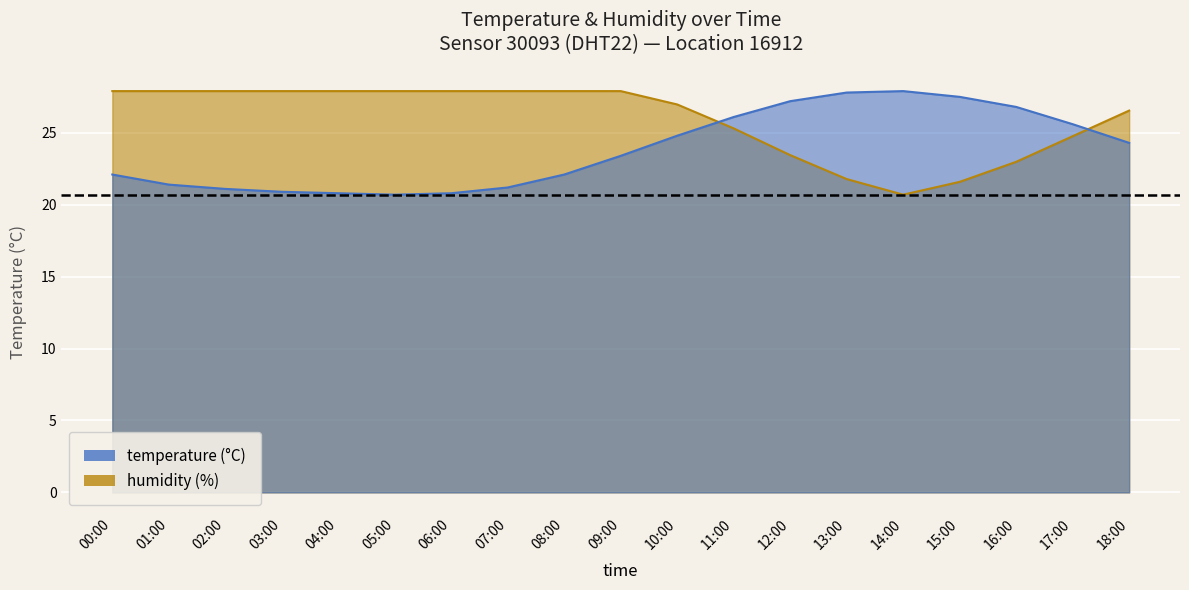

How many lines are shown in the chart?

2